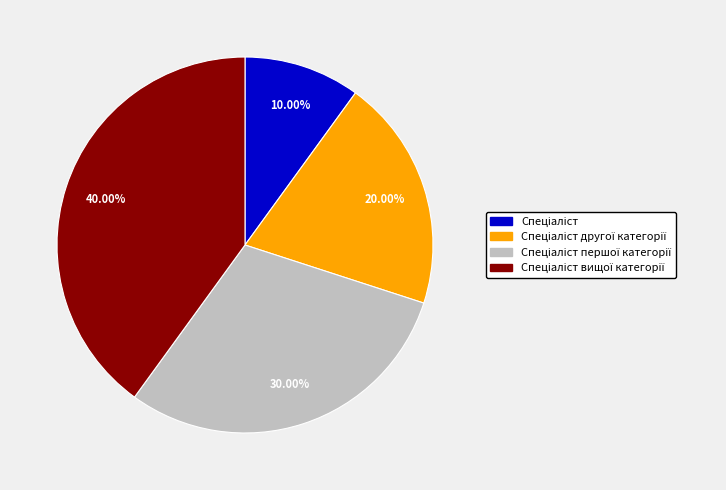

Is there any slice that represents more than half of the pie?

No